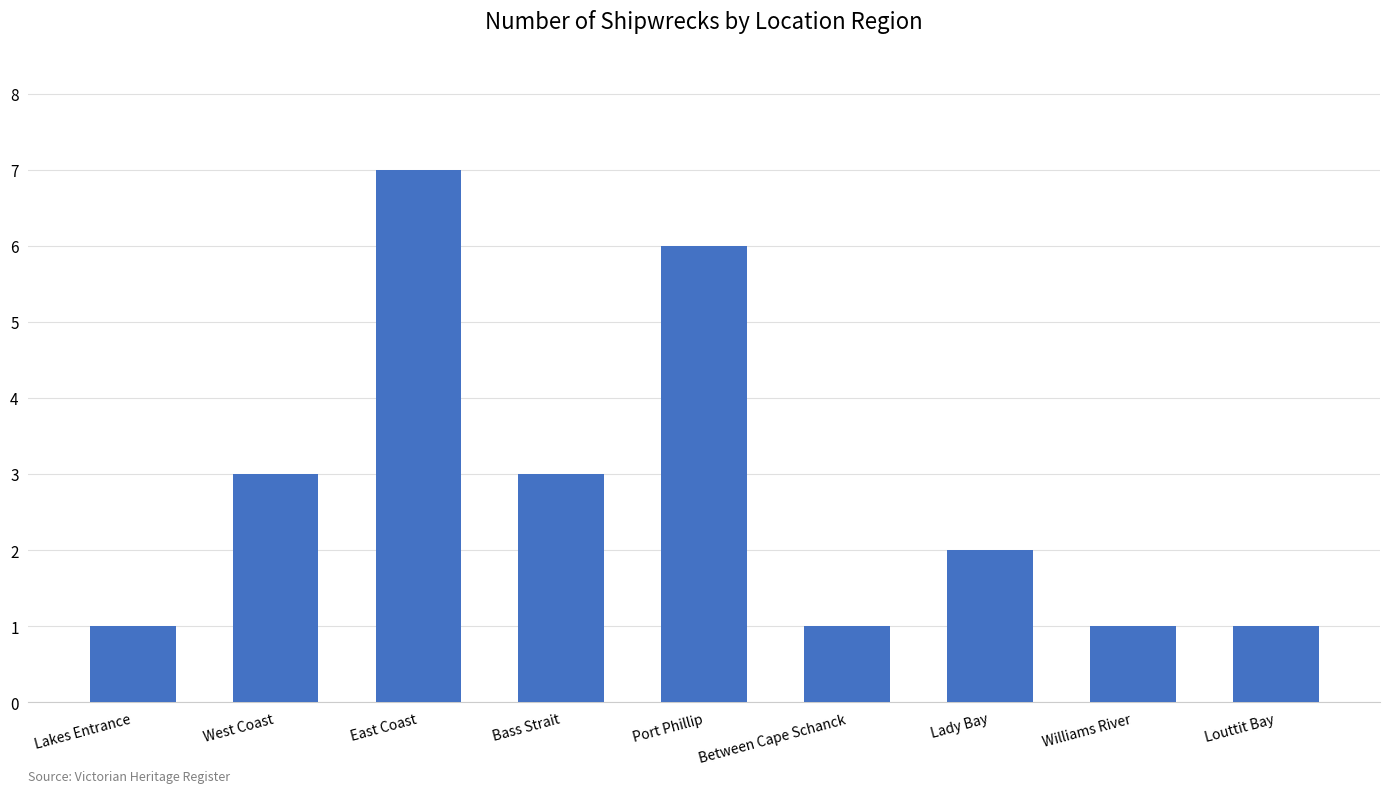

True or false: the data shows 2 at Between Cape Schanck.

False